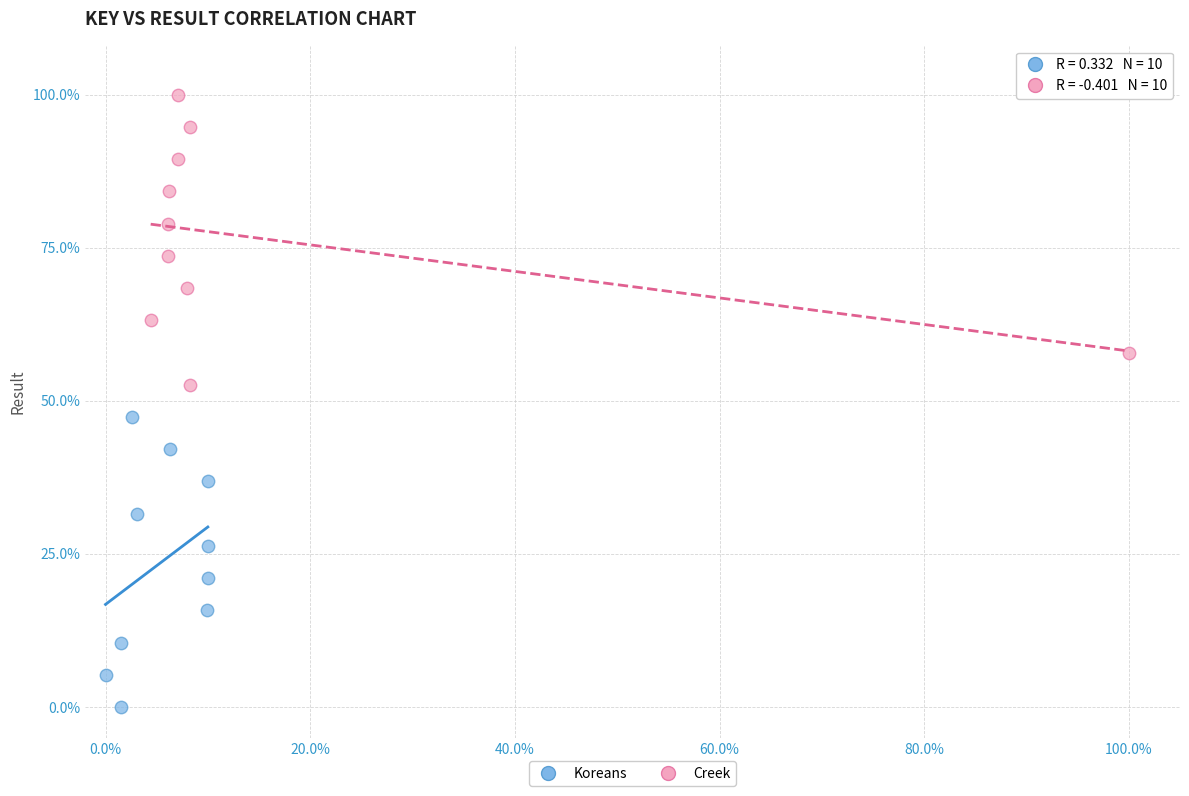

Which series reaches the maximum Y coordinate?

Creek